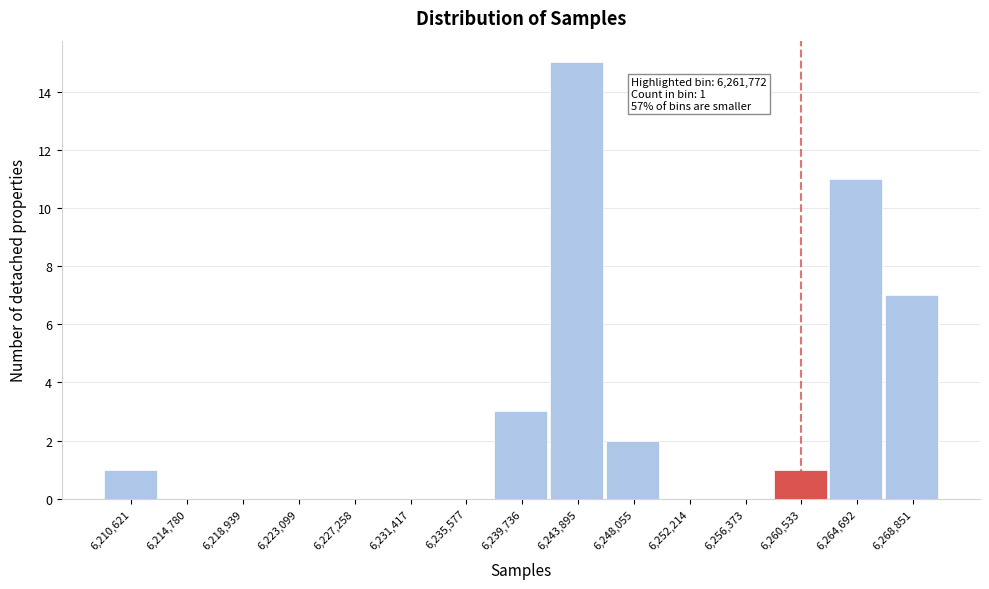

Reading left to right, what are all the values shown in this chart?

6,210,621=1	6,214,780=0	6,218,939=0	6,223,099=0	6,227,258=0	6,231,417=0	6,235,577=0	6,239,736=3	6,243,895=15	6,248,055=2	6,252,214=0	6,256,373=0	6,260,533=1	6,264,692=11	6,268,851=7